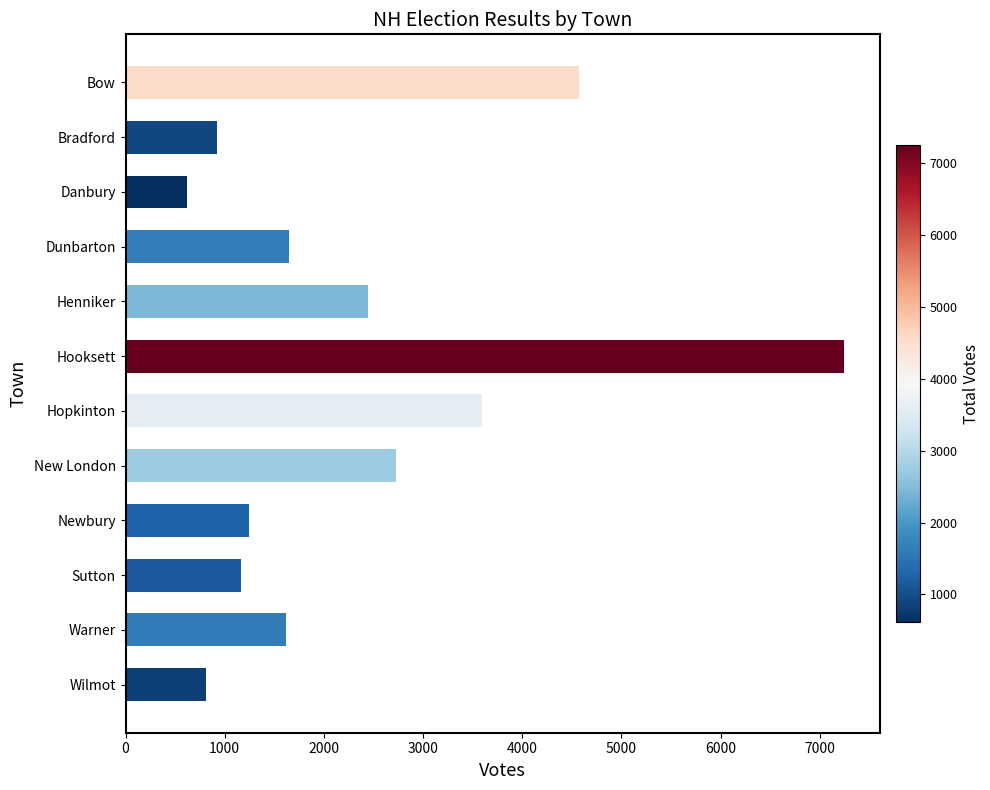

What is the sum of the values at Warner and Bradford?

2542